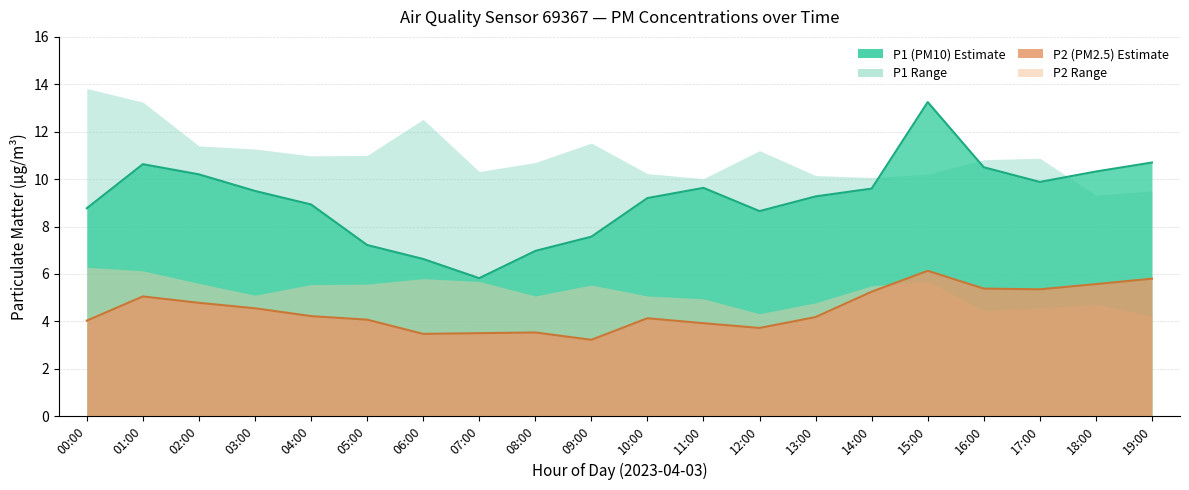

True or false: P2 and P1 intersect in this chart.

False